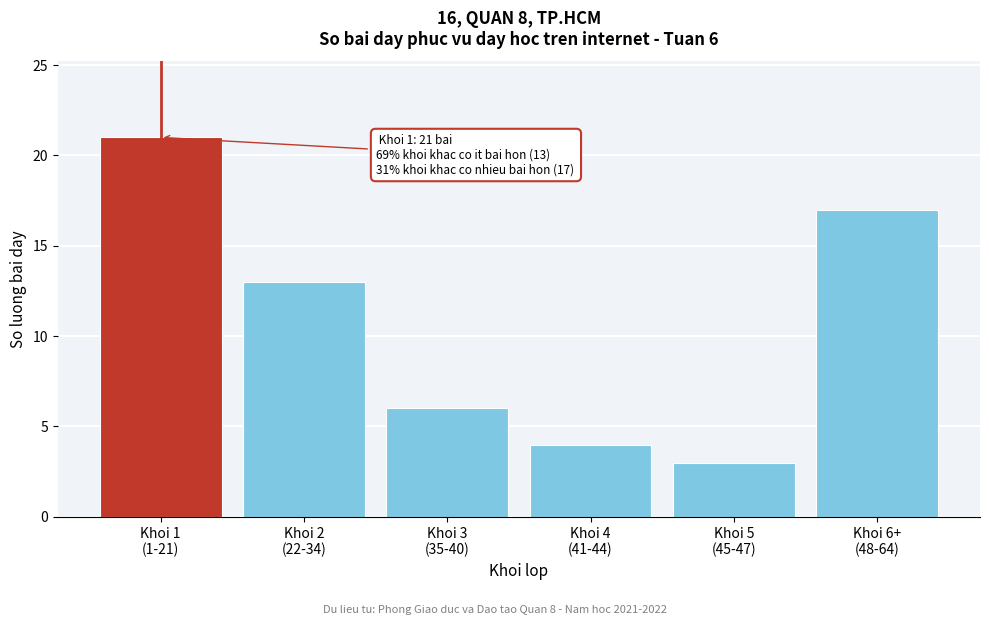

Reading left to right, what are all the values shown in this chart?

21	13	6	4	3	17